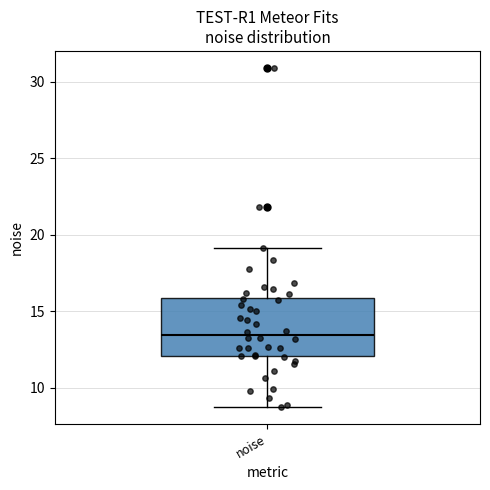

Transcribe this box plot: give where the median line is, the range the box spans, and where the two whiskers end, as read against the y-axis. The values are not printed on the chart, so give them approximately, as read against the axis.

median 13.5, box 12.0 to 16.0, whiskers 8.5 to 19.0